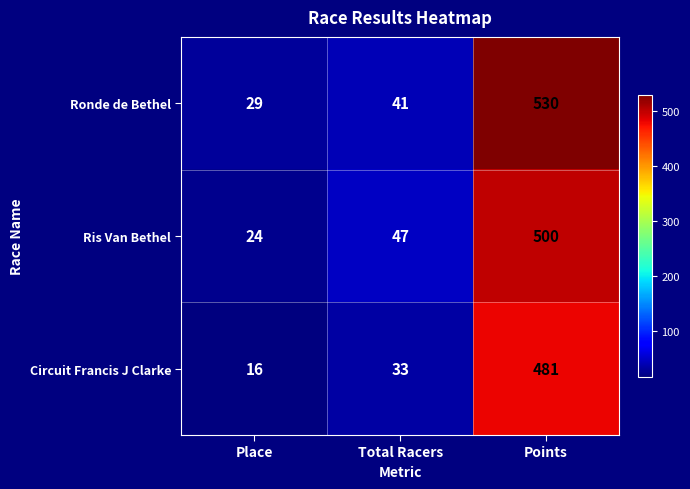

Reading left to right, what are all the values shown in this chart?

Ronde de Bethel: 29	41	530
Ris Van Bethel: 24	47	500
Circuit Francis J Clarke: 16	33	481